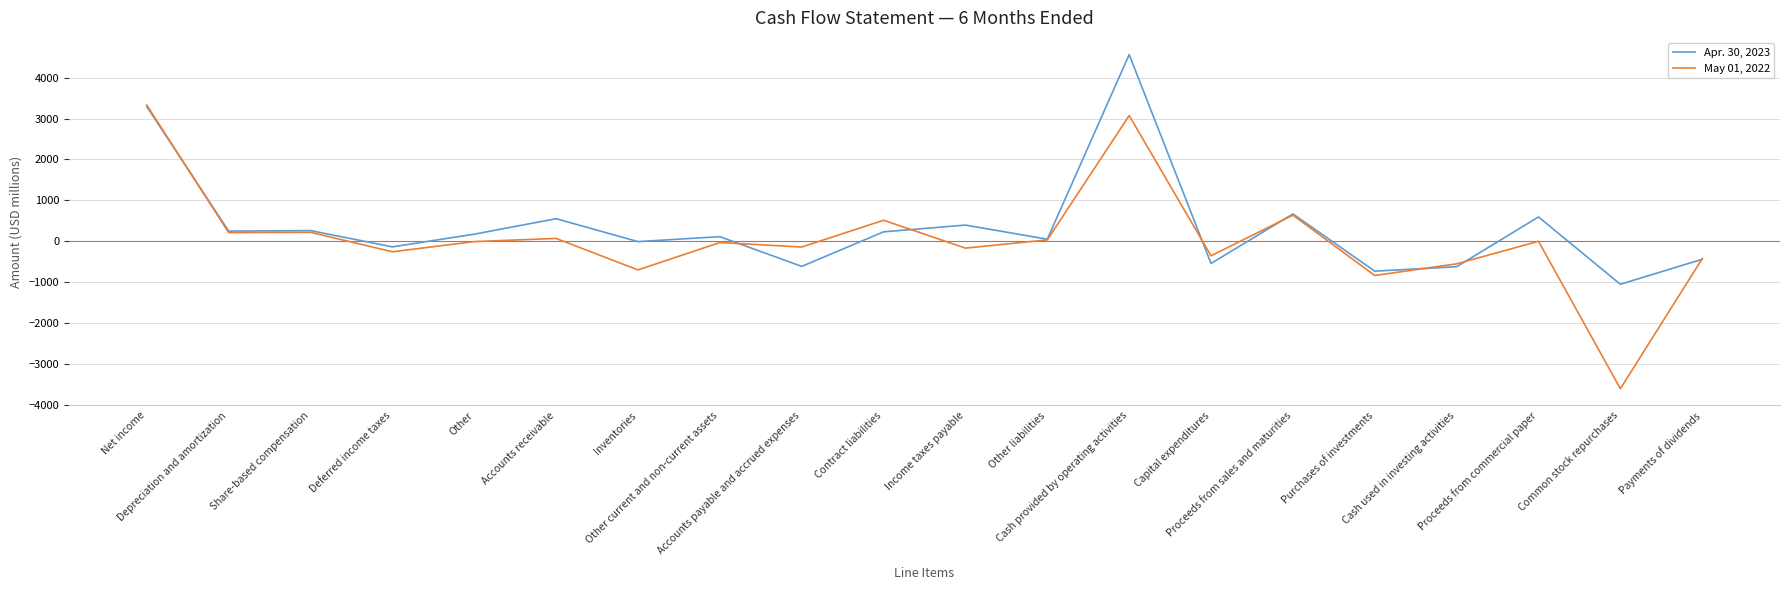

Which series has the widest spread of values?

May 01, 2022